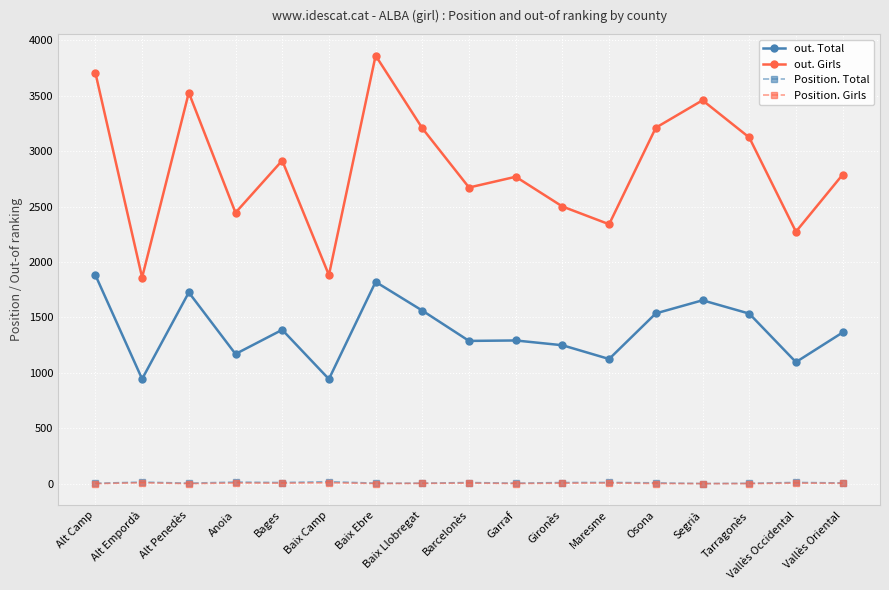

The out. Girls series shows 2787 at Vallès Oriental. True or false?

True